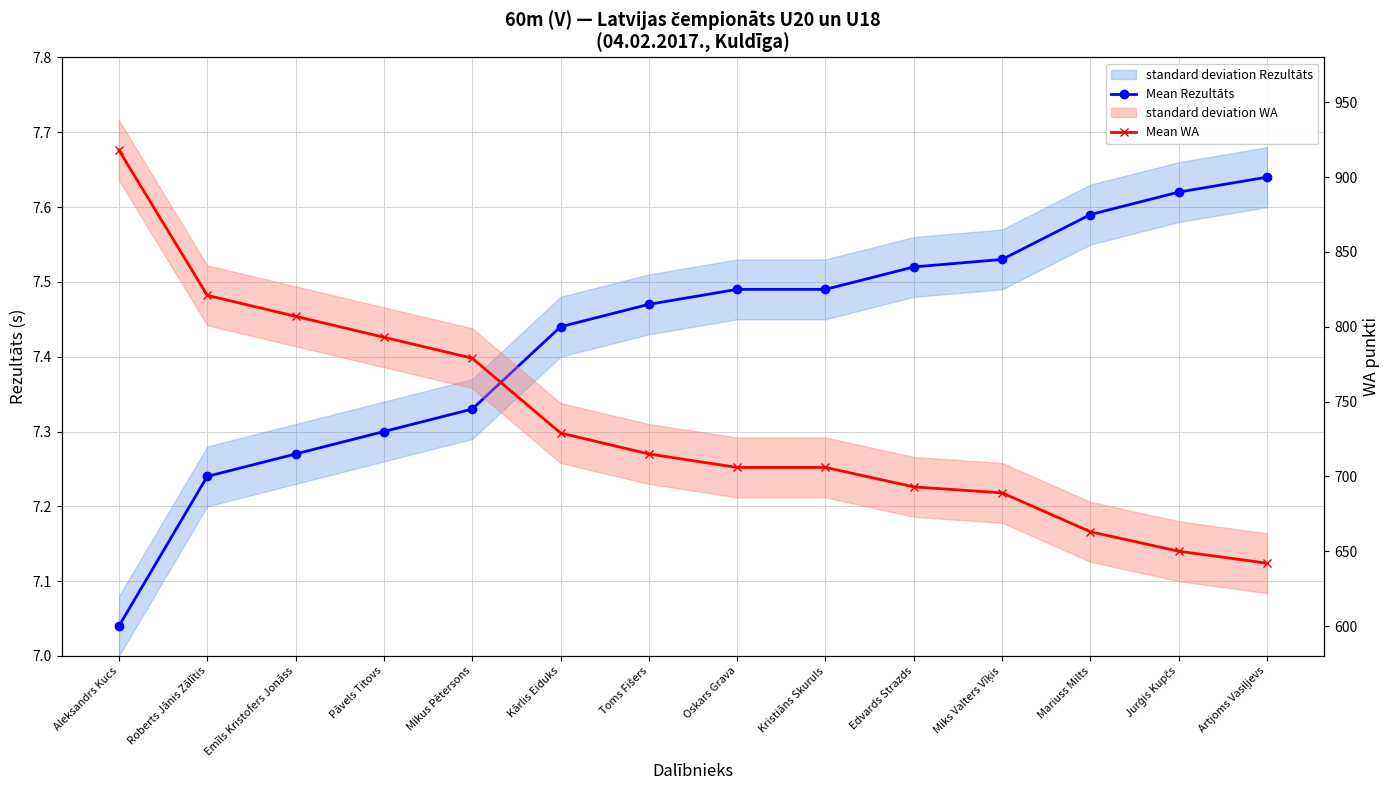

Which label corresponds to the smallest value in the chart?

Aleksandrs Kucs